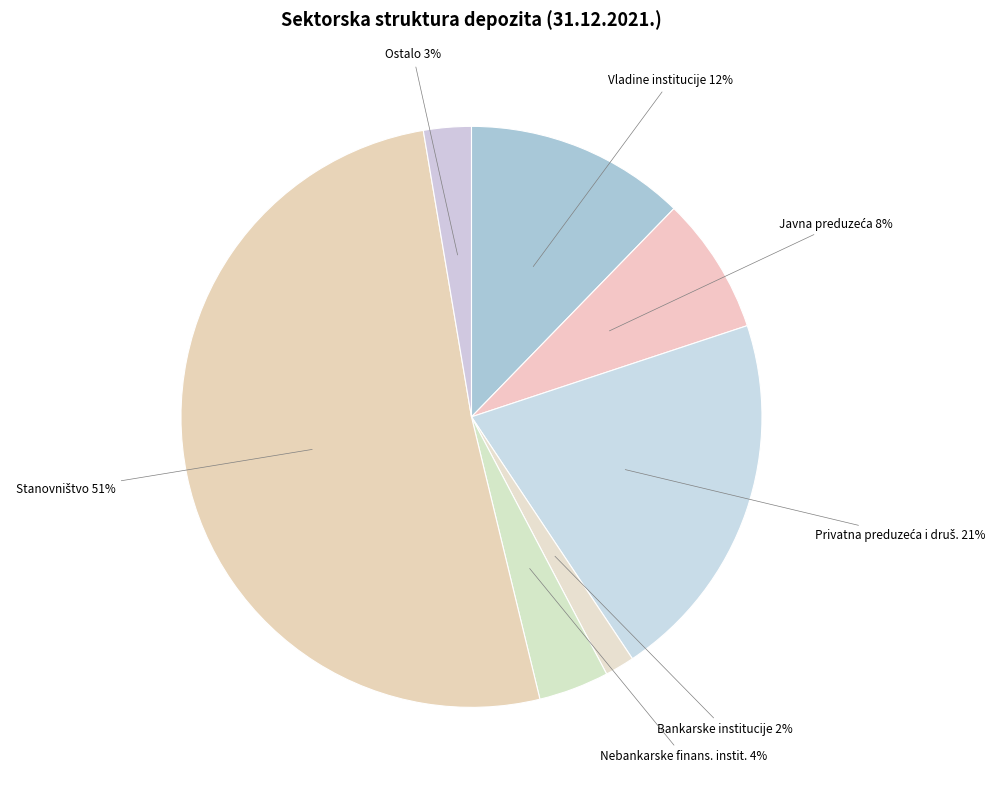

Is it true that Nebankarske finans. instit. is 19% of the pie?

False